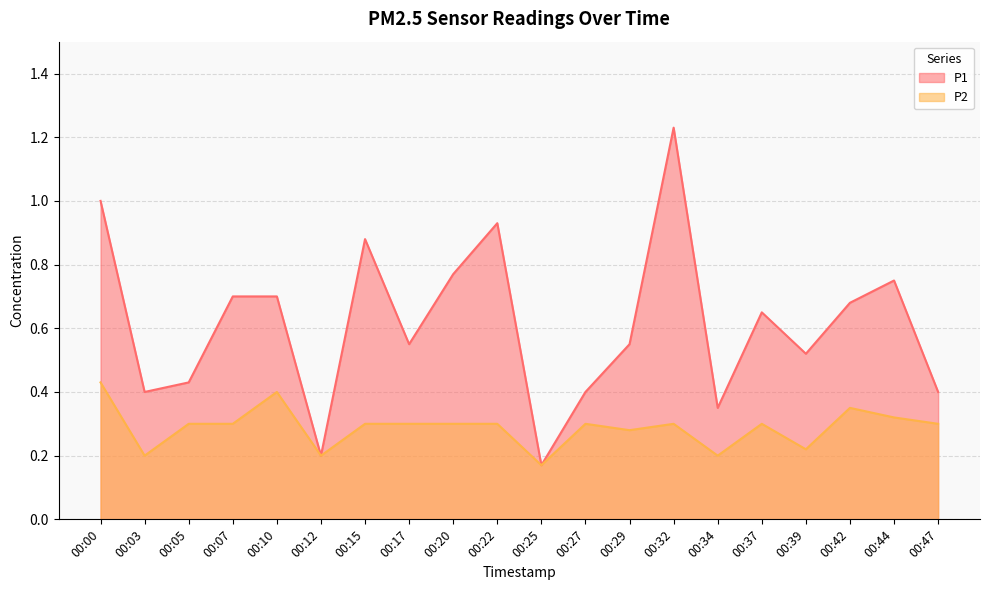

Rank the categories by P2 value from highest to lowest.

00:00, 00:10, 00:42, 00:44, 00:05, 00:07, 00:15, 00:17, 00:20, 00:22, 00:27, 00:32, 00:37, 00:47, 00:29, 00:39, 00:03, 00:12, 00:34, 00:25